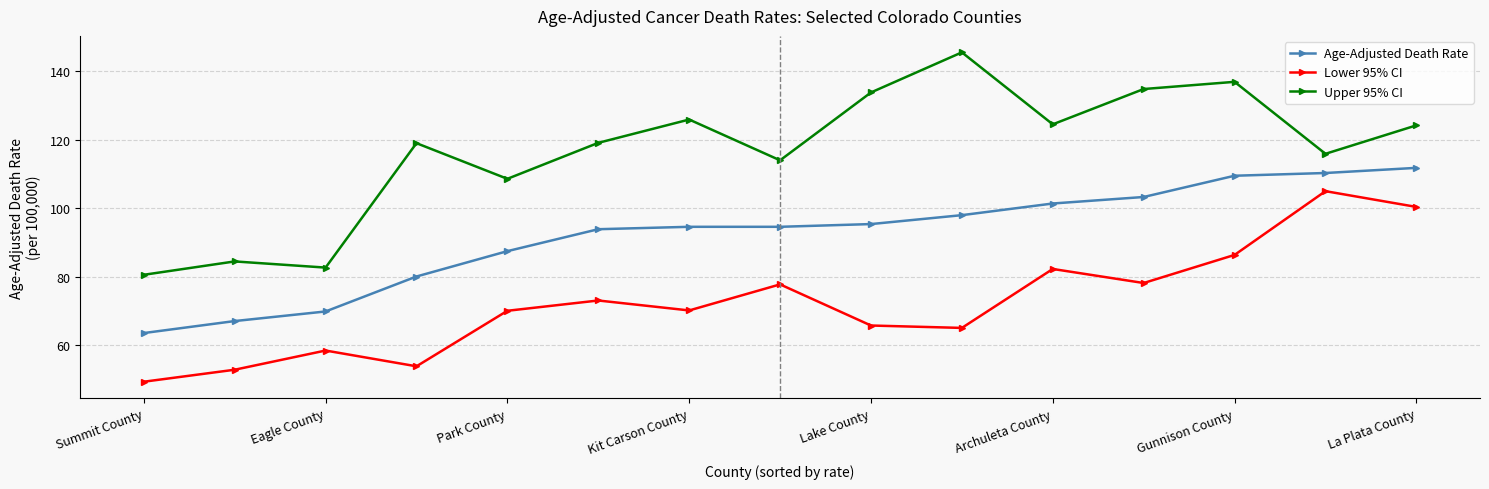

Does the chart display data point markers on the line(s)?

Yes